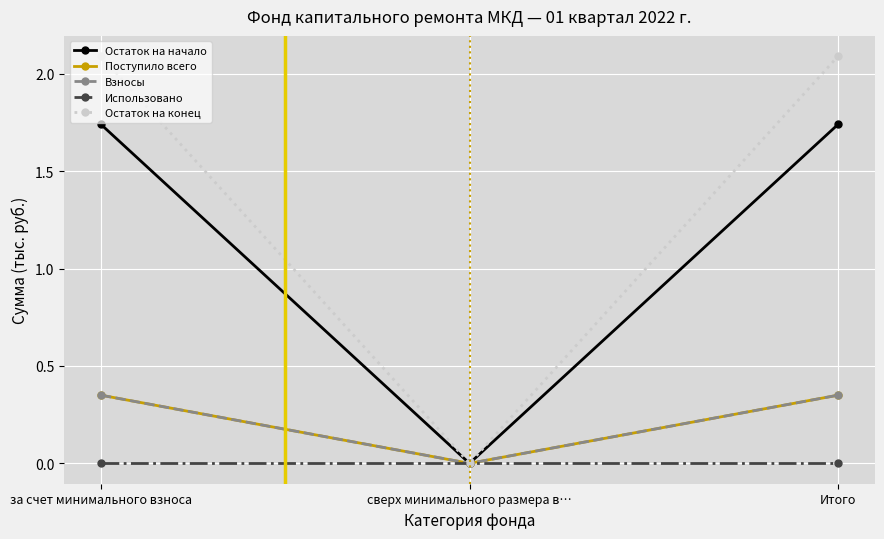

At how many categories does at least one series exceed 0?

2